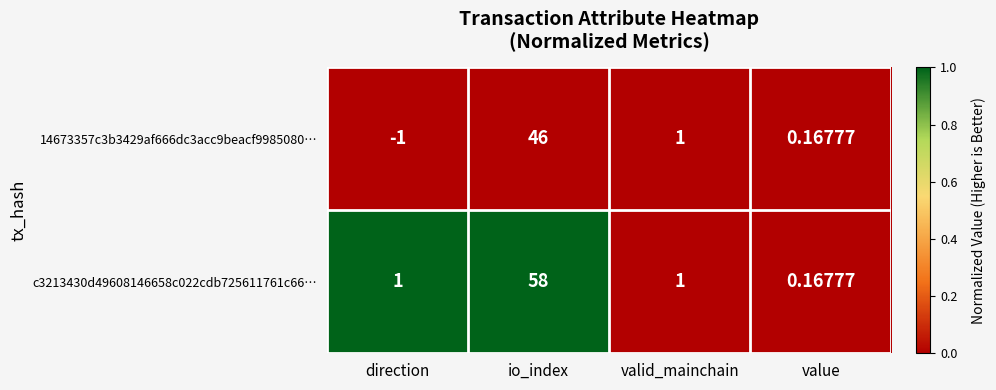

How many positive values does the 14673357c3b3429af666dc3acc9beacf9985080… series have?

3